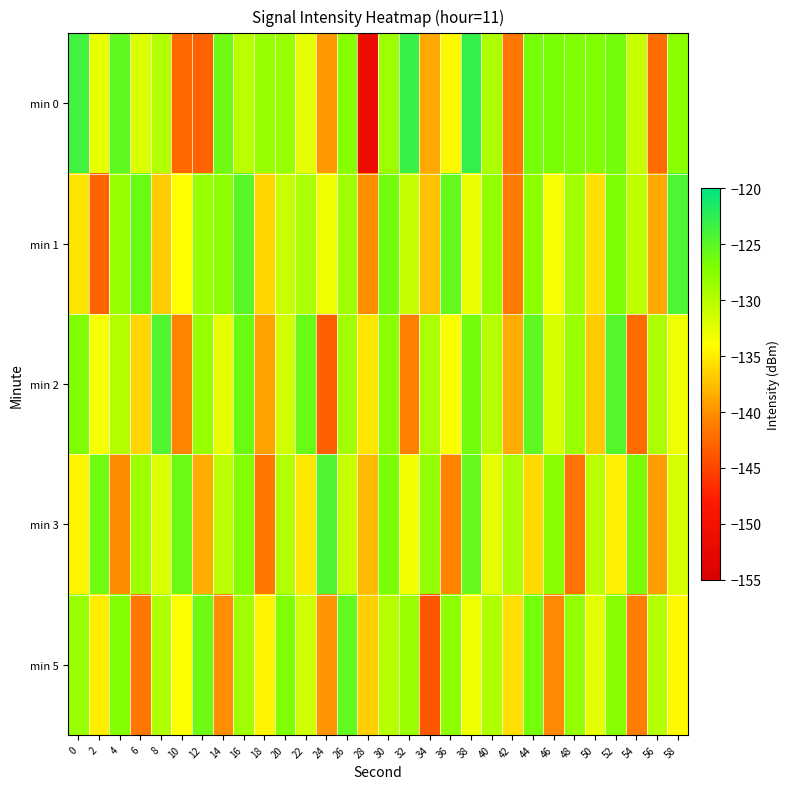

What is the total value across all series at 24?

-680.2